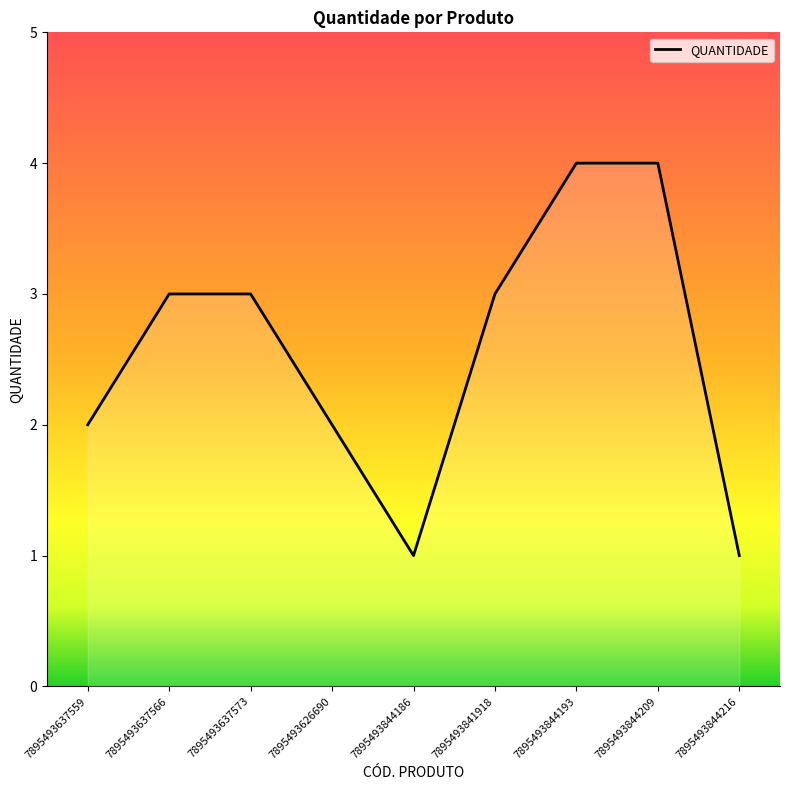

Reading left to right, list all the values displayed in this chart.

7895493637559=2	7895493637566=3	7895493637573=3	7895493626690=2	7895493844186=1	7895493841918=3	7895493844193=4	7895493844209=4	7895493844216=1